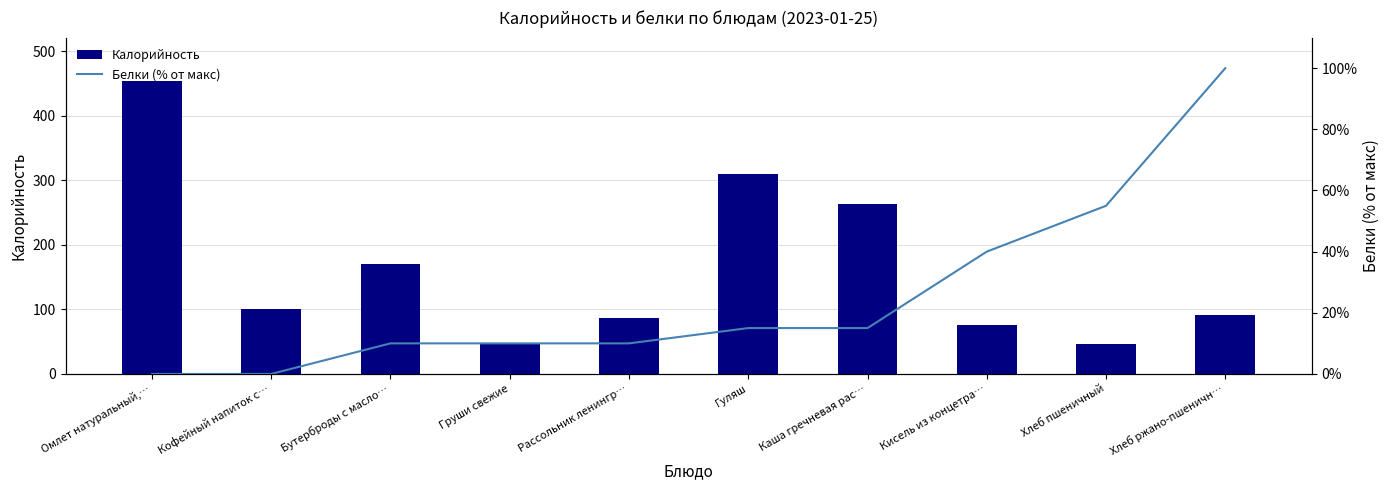

What position from the right is Кофейный напиток с…?

9